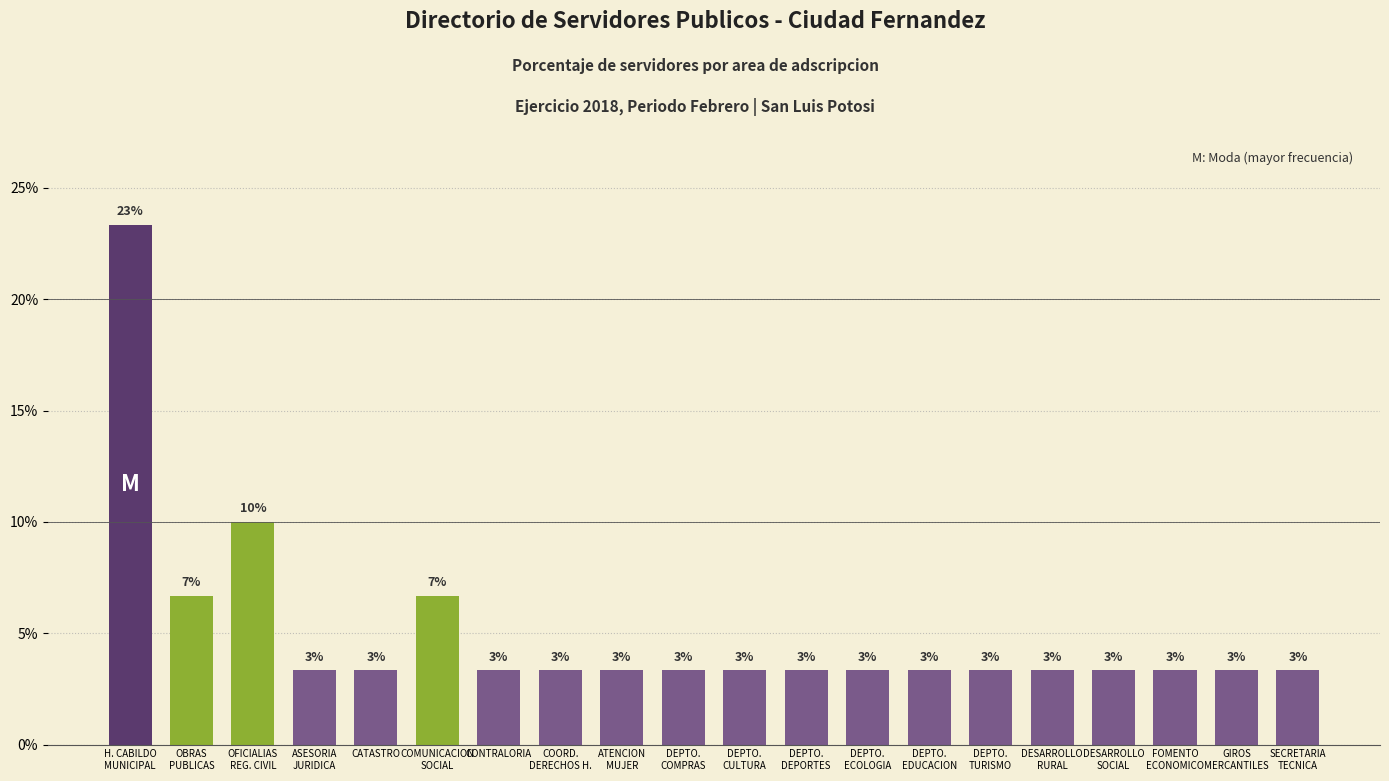

Approximately how many times larger is the value at DEPTO.
DEPORTES compared to DEPTO.
COMPRAS?

1.0